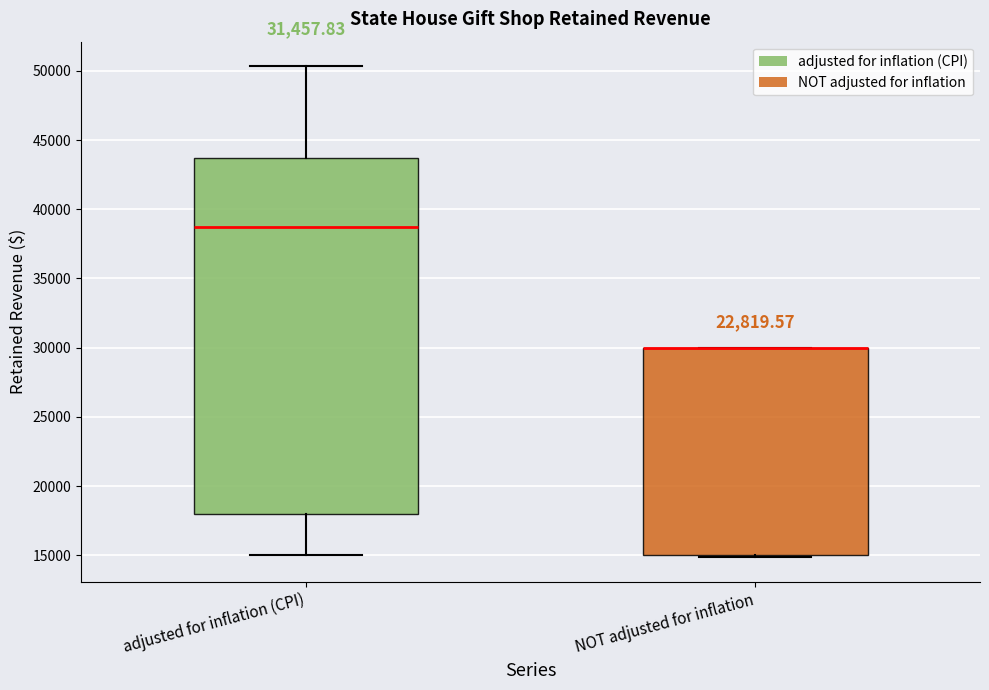

Which box is the tallest, from its lower edge to its upper edge?

adjusted for inflation (CPI)